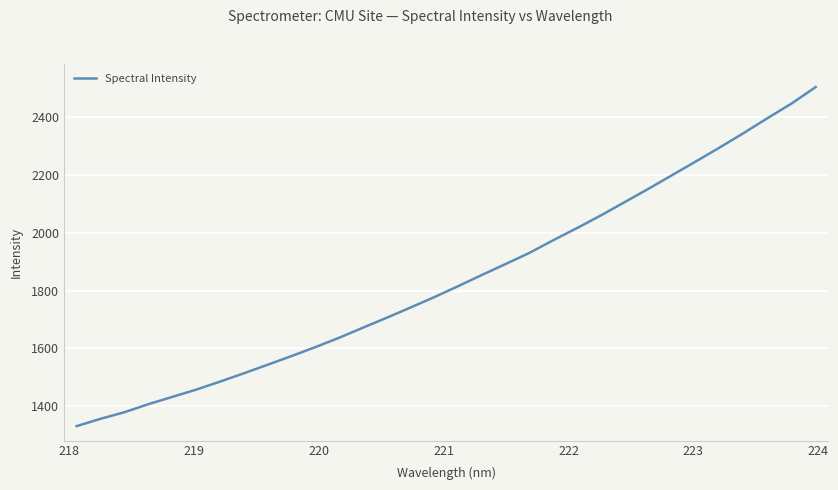

How many lines are shown in the chart?

1